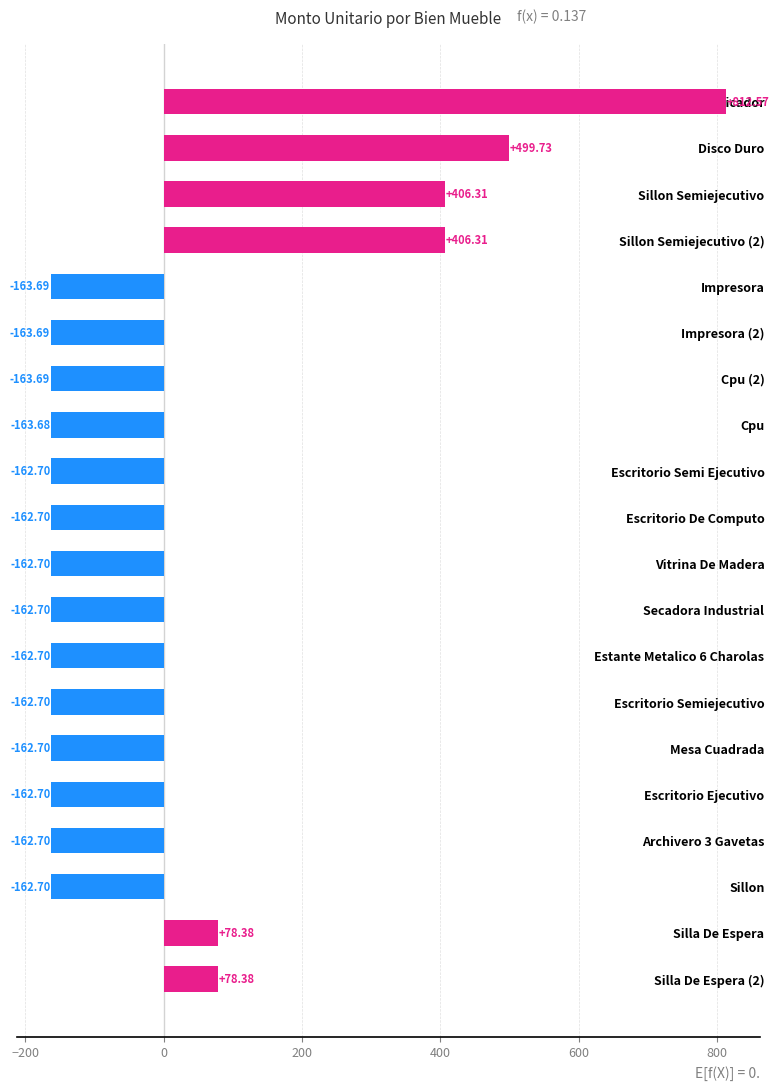

Which category has the highest value across all series?

Radio Comunicador